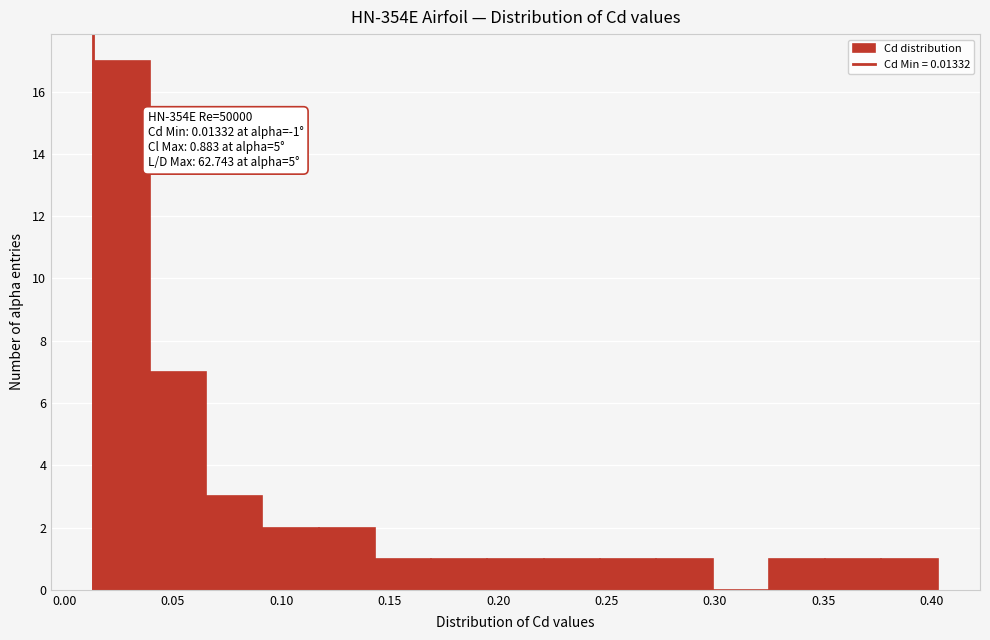

Over which range of the x-axis is the bar tallest?

0.015 to 0.040